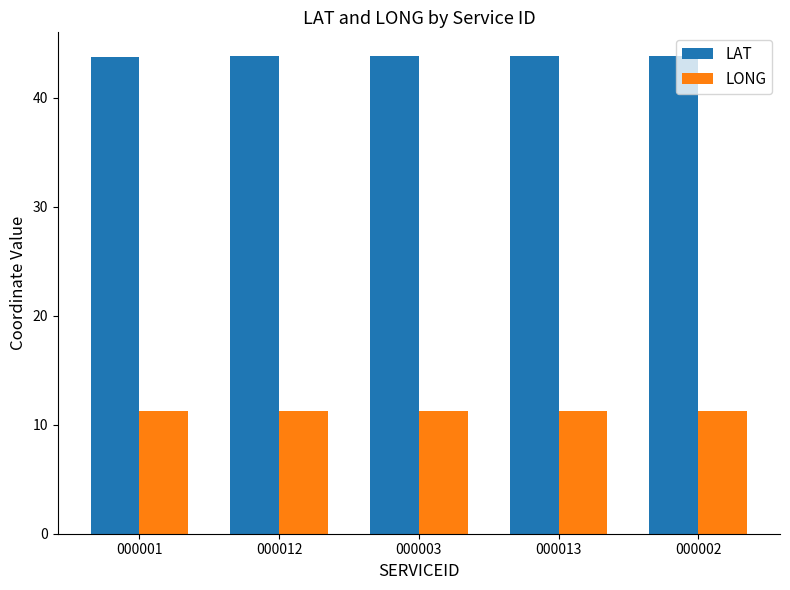

What is the minimum value for LONG?

11.2